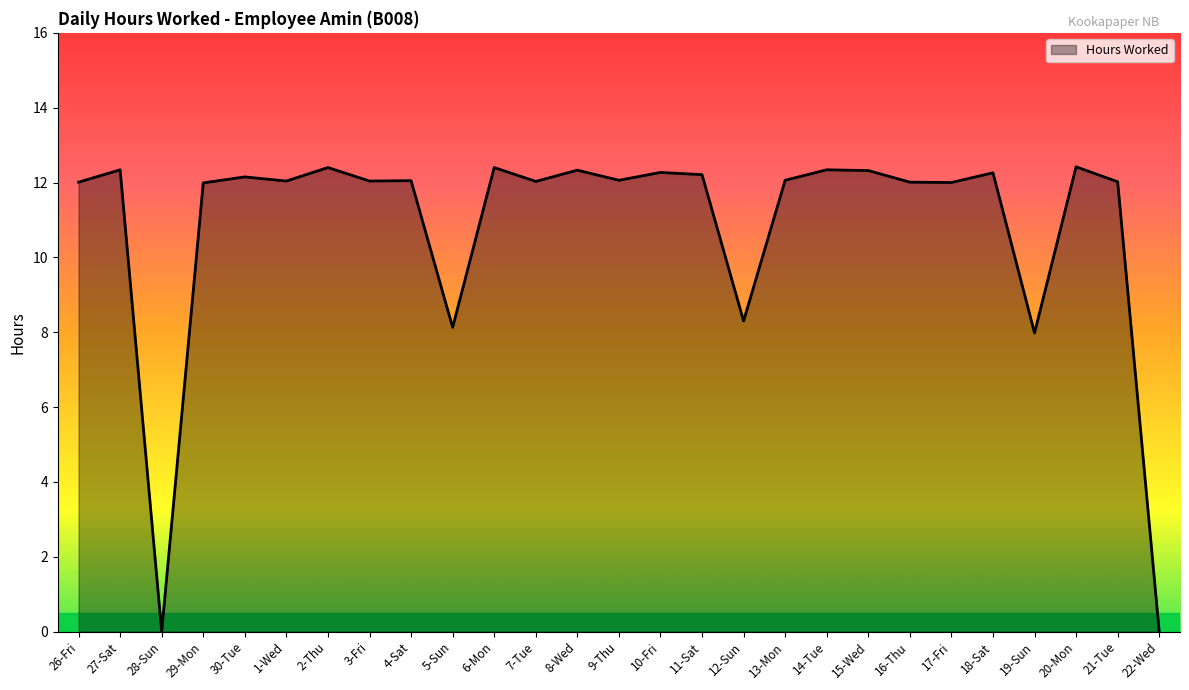

What is the change in value from 26-Fri to 2-Thu?

+0.4